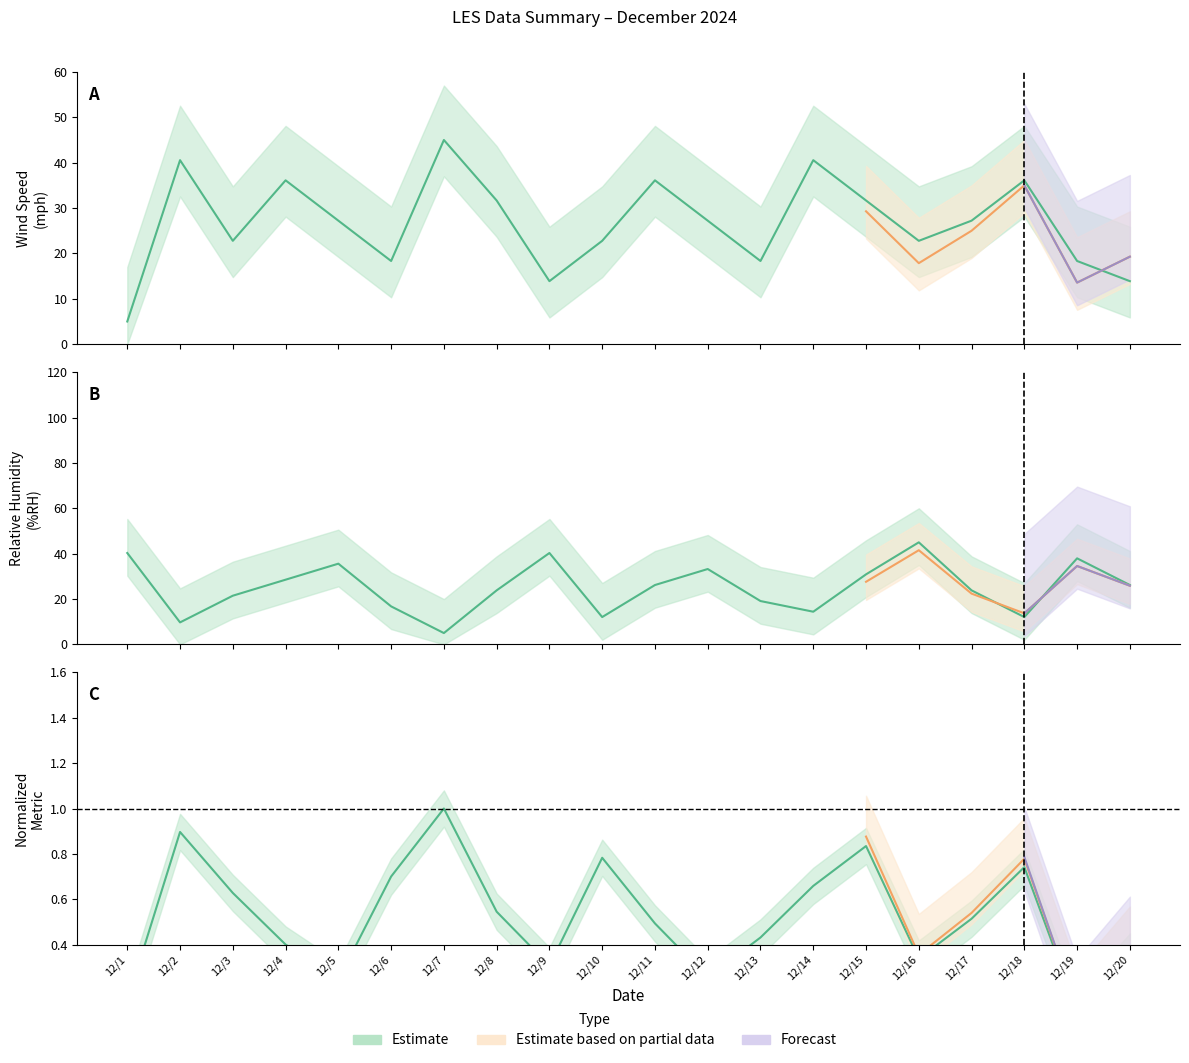

What is the spread (max minus min) of values at 12/13?

18.7